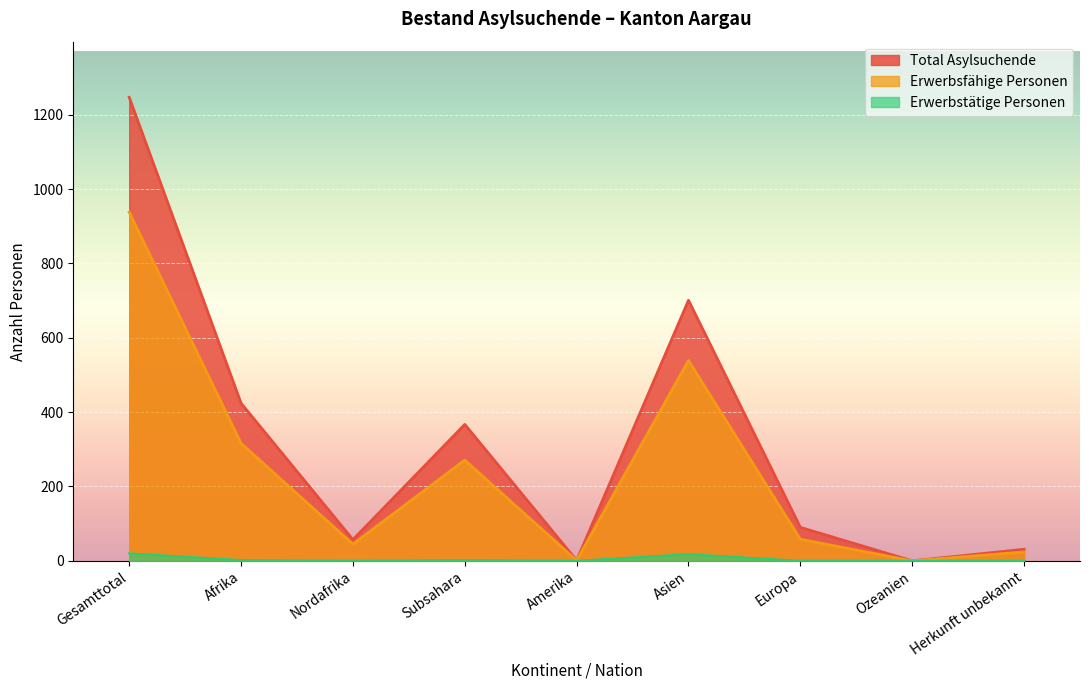

Which label corresponds to the largest value in the chart?

Gesamttotal